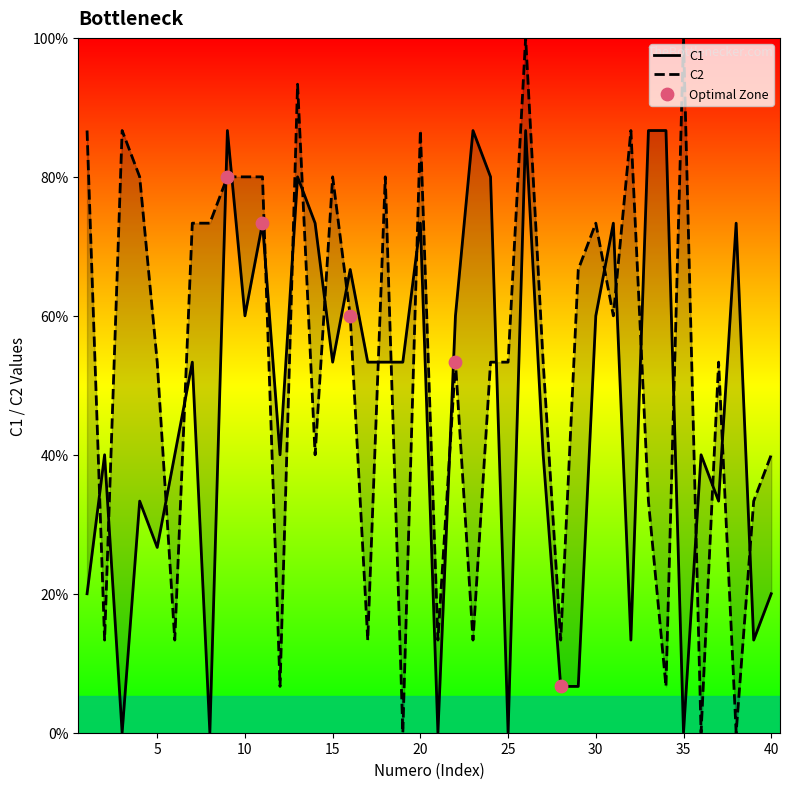

Which series has the widest spread of Y values?

C2